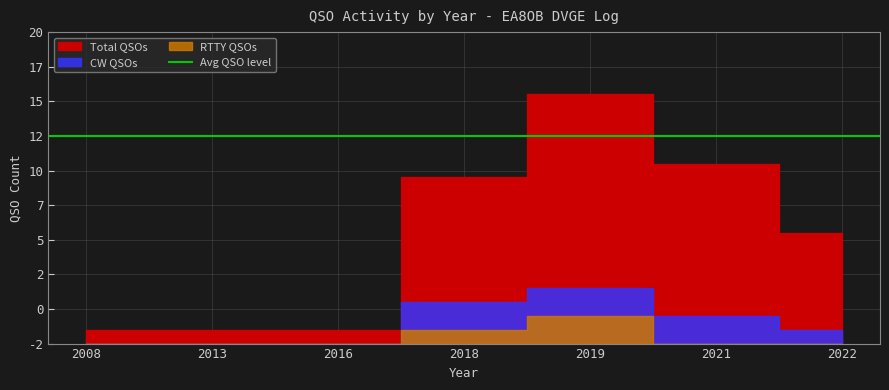

Does the chart have visible grid lines?

Yes